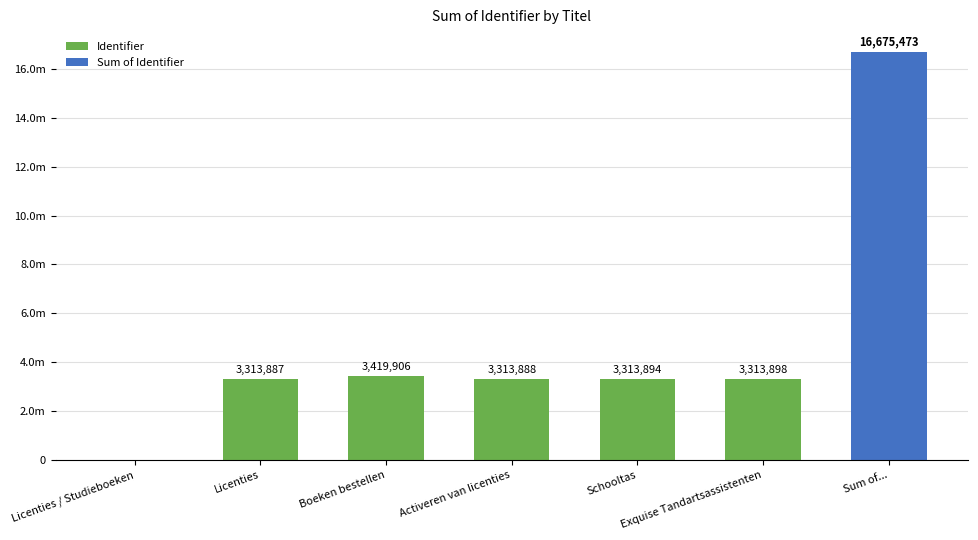

What is the change in value from Licenties / Studieboeken to Schooltas?

+3313894